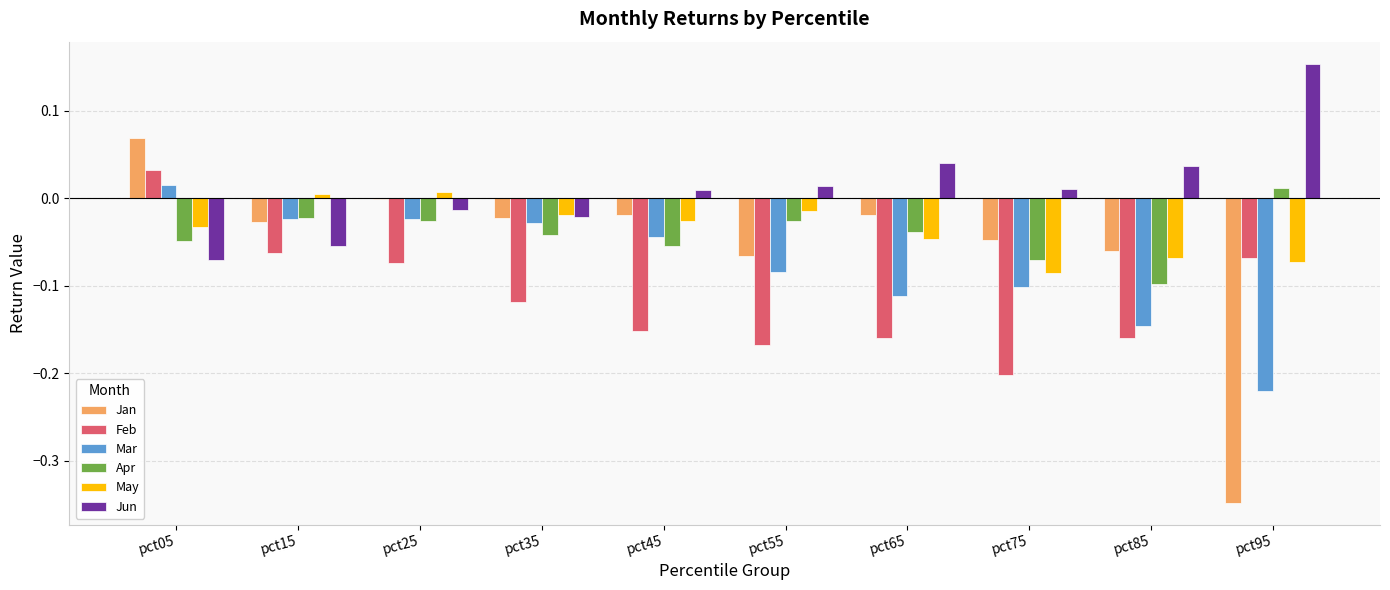

Where does the May series first go above 0?

pct15